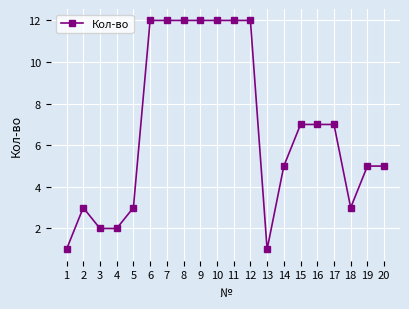

Which has a higher value, 17 or 6?

6